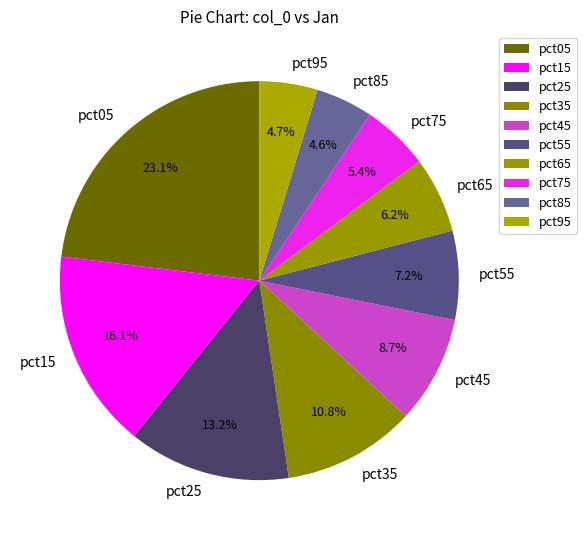

What is the largest slice in the pie chart?

pct05